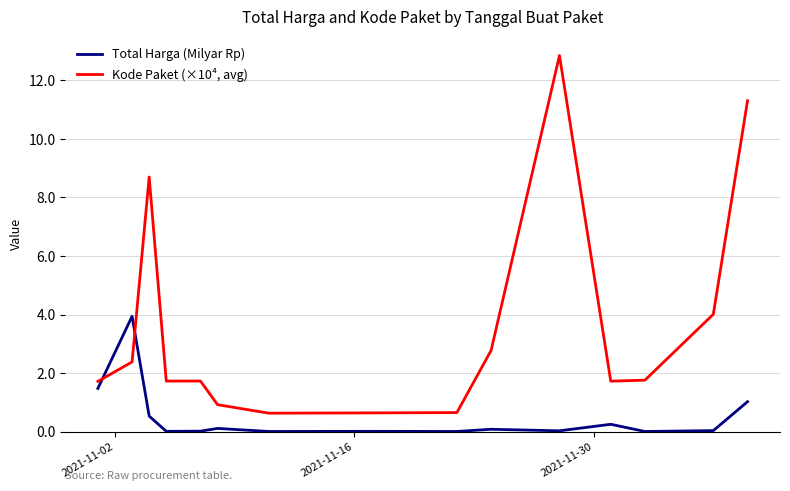

In Kode Paket (×10⁴, avg), how many points are lower than both neighbors (excluding endpoints)?

3